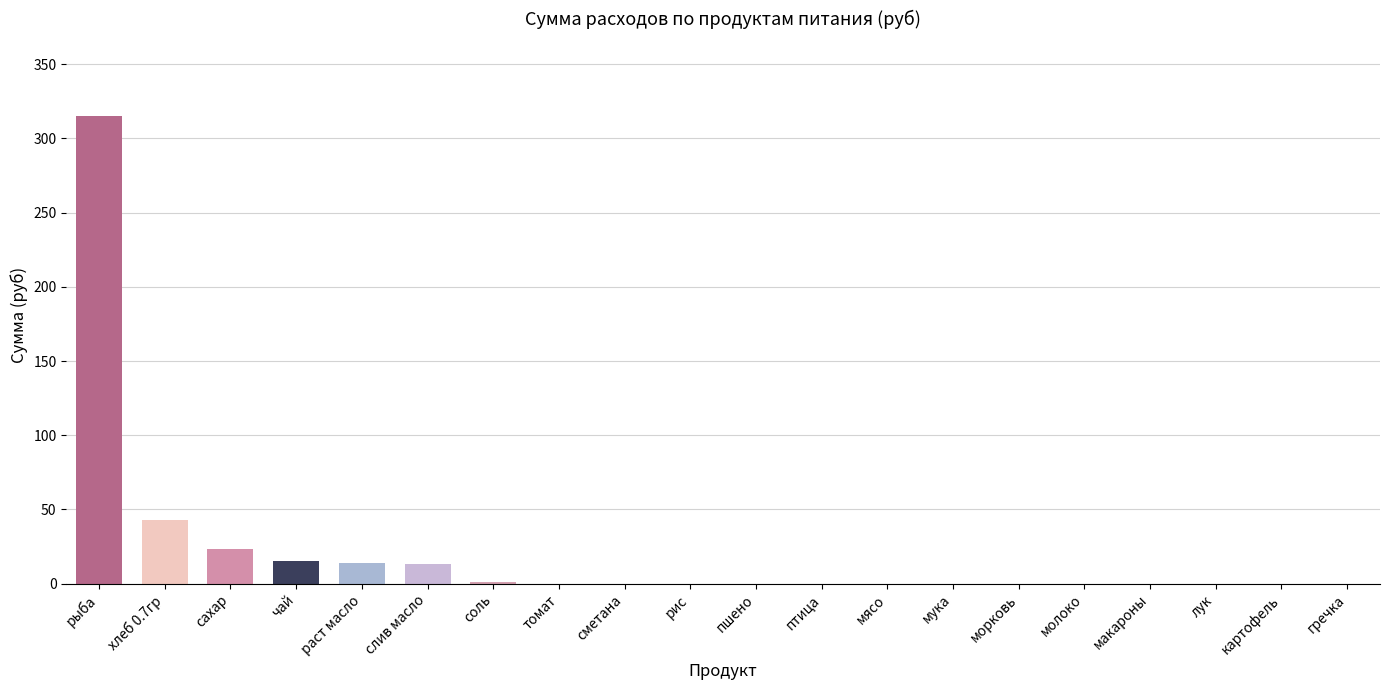

How many distinct data groups are displayed?

1